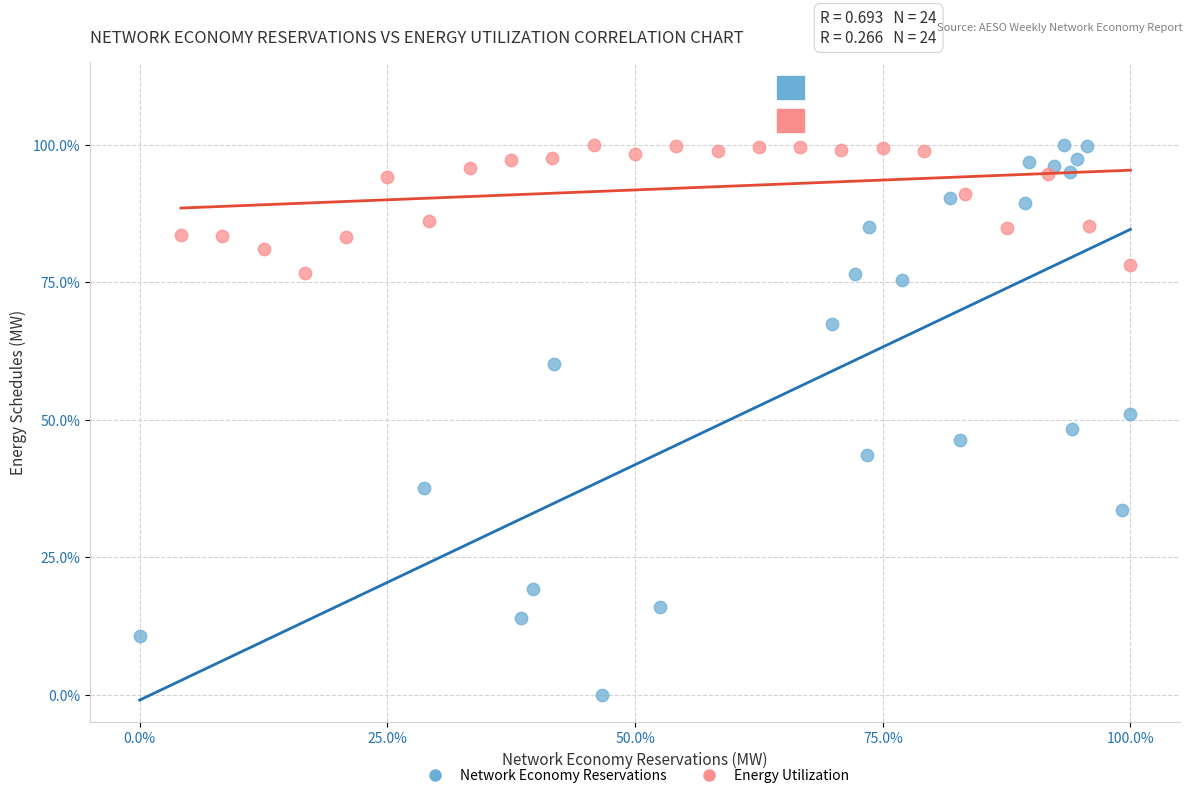

What are all the series names shown in the legend?

Network Economy Reservations, Energy Utilization